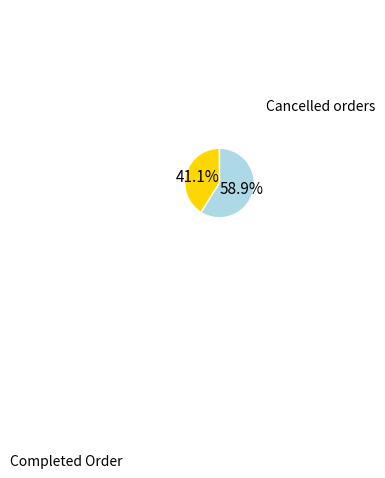

Between Completed Order and Cancelled orders, which is larger?

Cancelled orders